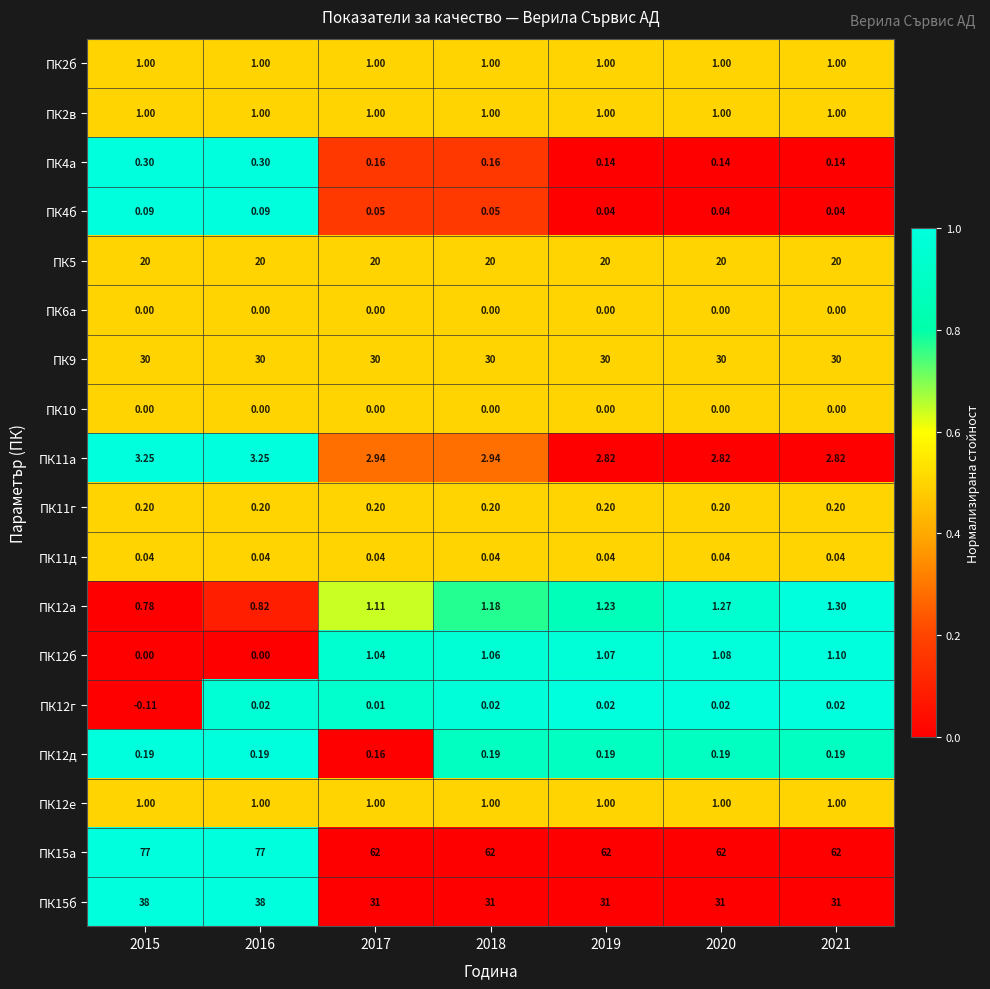

Is the value of ПК11г at 2015 greater than the value of ПК15б at 2016?

No